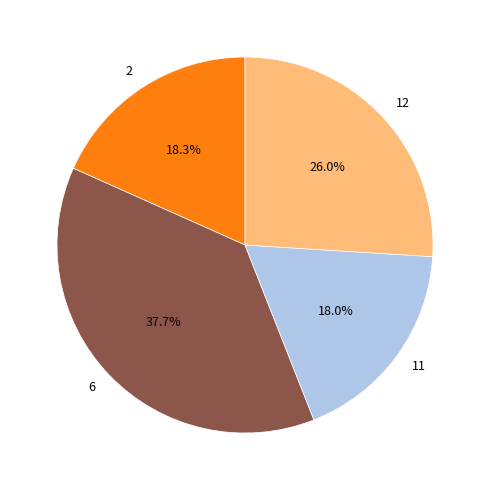

To the nearest percent, what is the average slice percentage?

25%